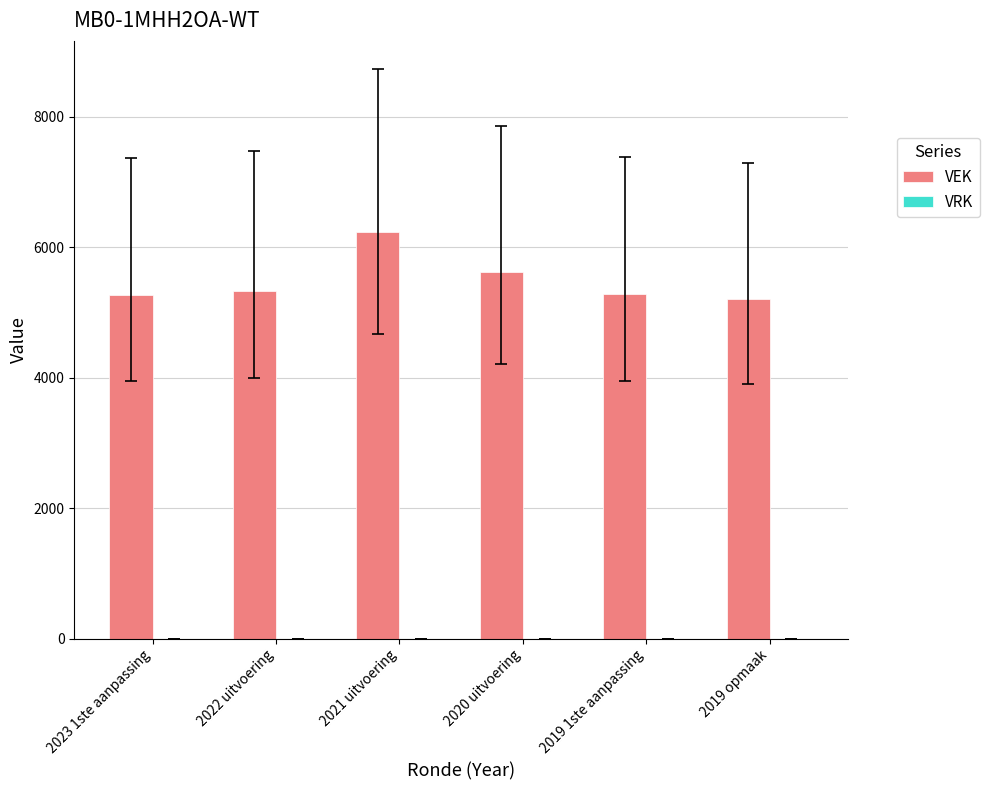

Where is the data nearest to the value 5724?

2020 uitvoering